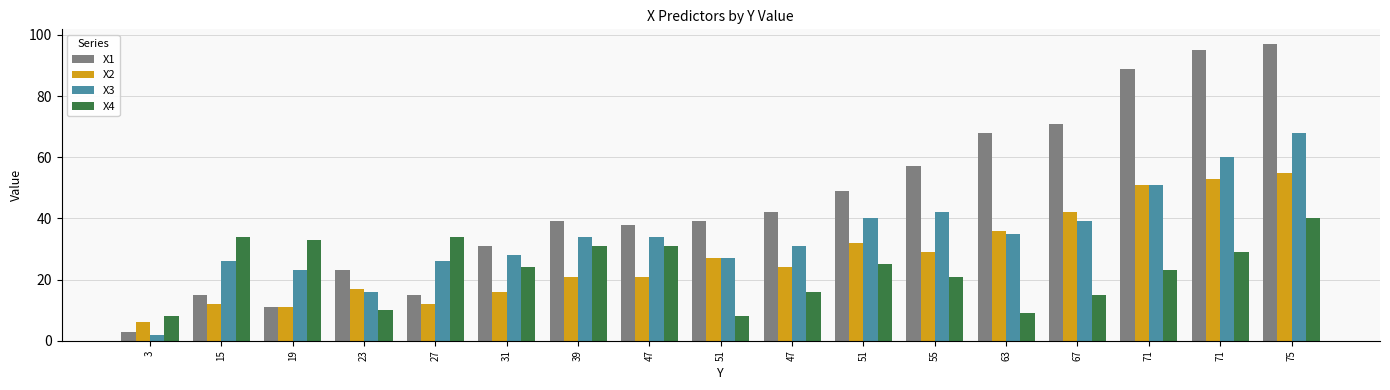

What is the label of the 16th bar from the right?

15